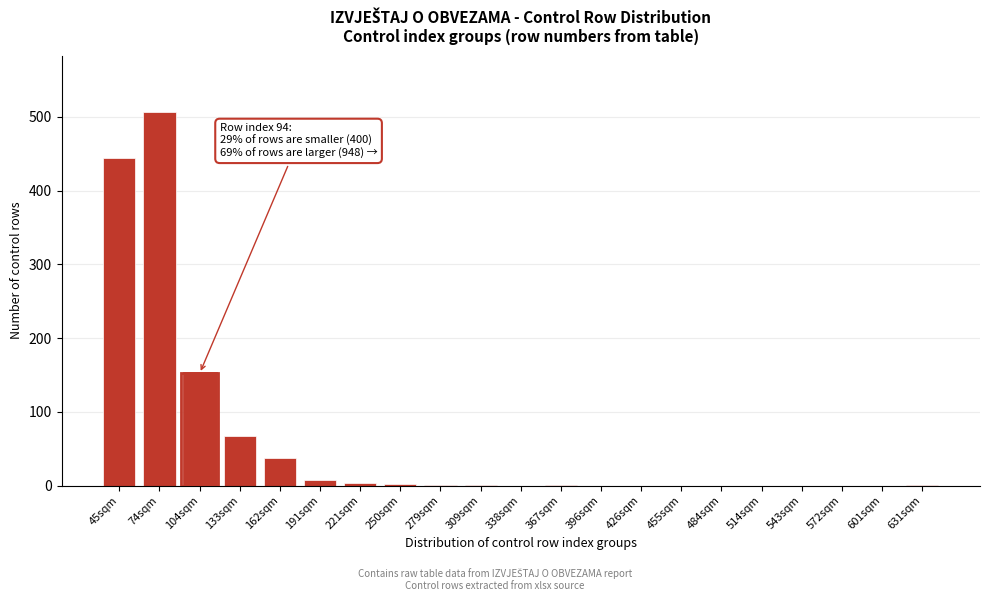

Approximately how many times larger is the value at 133sqm compared to 104sqm?

0.4